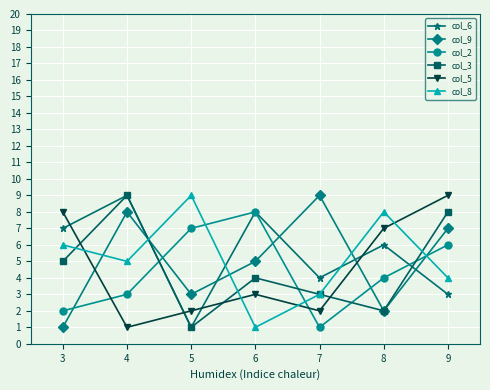

Where do col_9 and col_5 first cross each other?

3 and 4